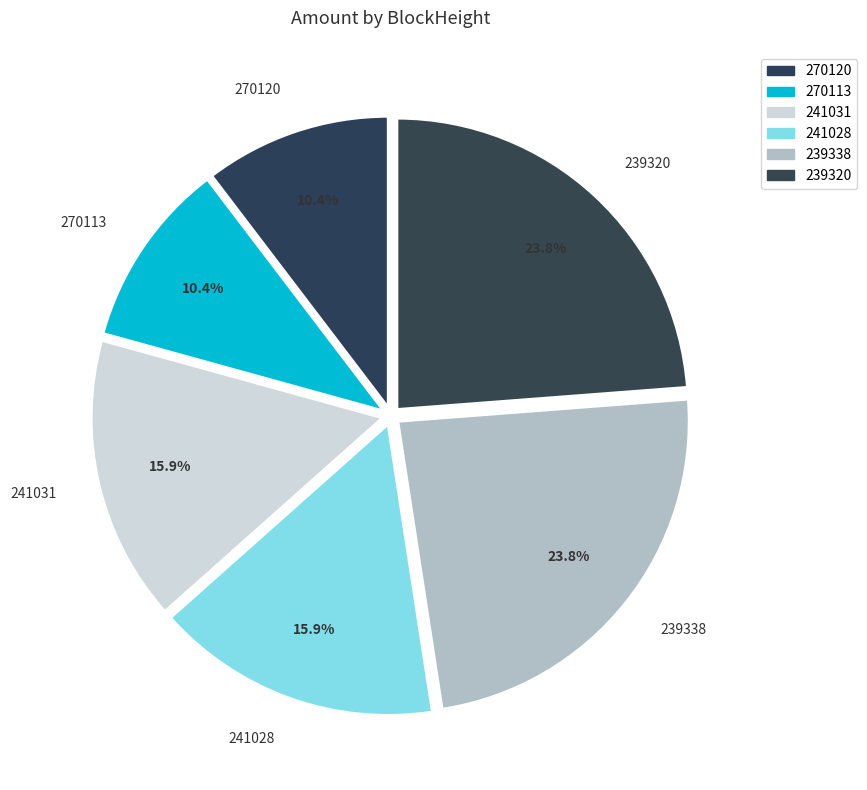

What is the ratio of the value at 270120 to the value at 241031?

0.7